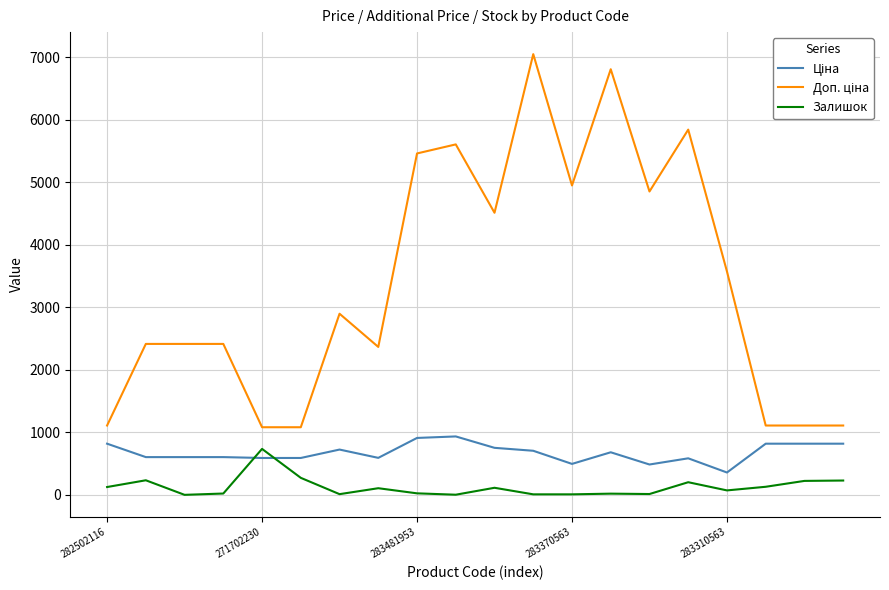

What is the difference between the maximum and minimum values in the Залишок series?

735.0